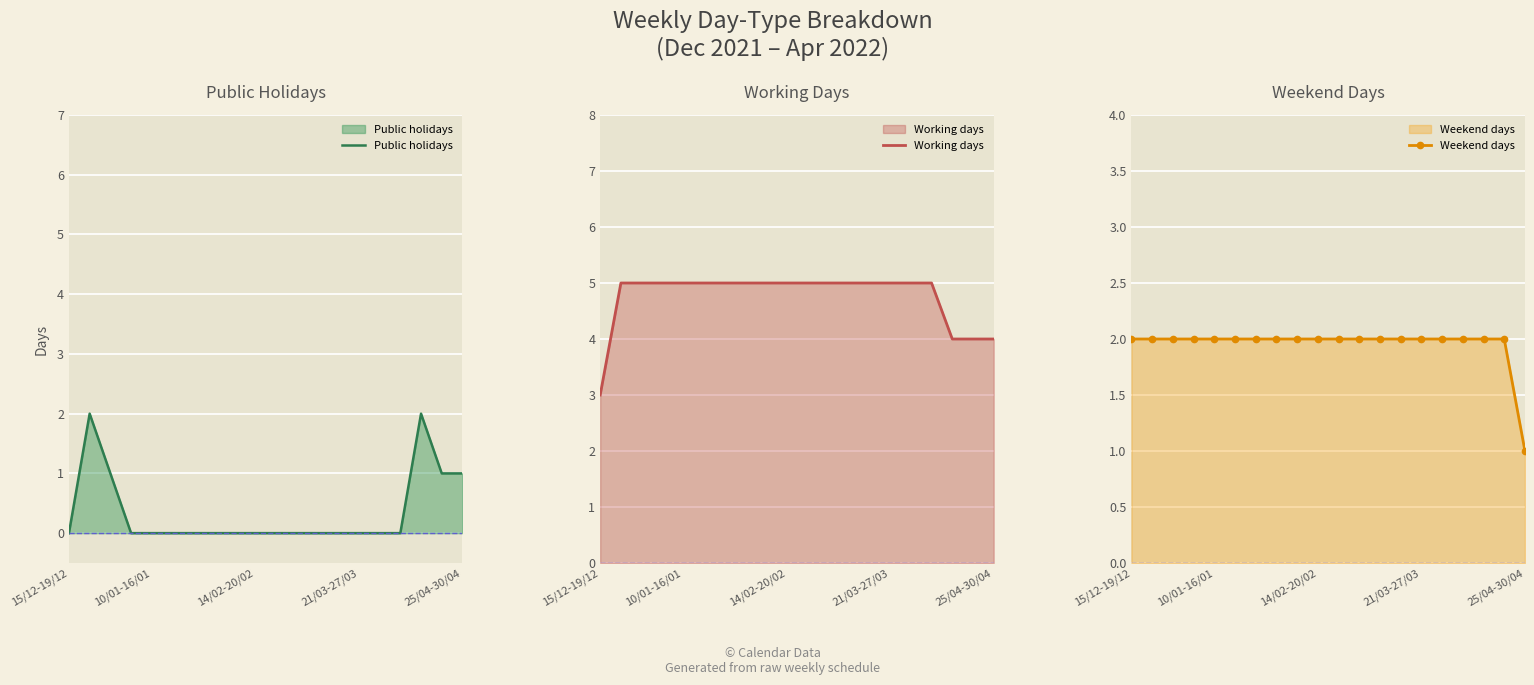

Does the chart display data point markers on the line(s)?

No